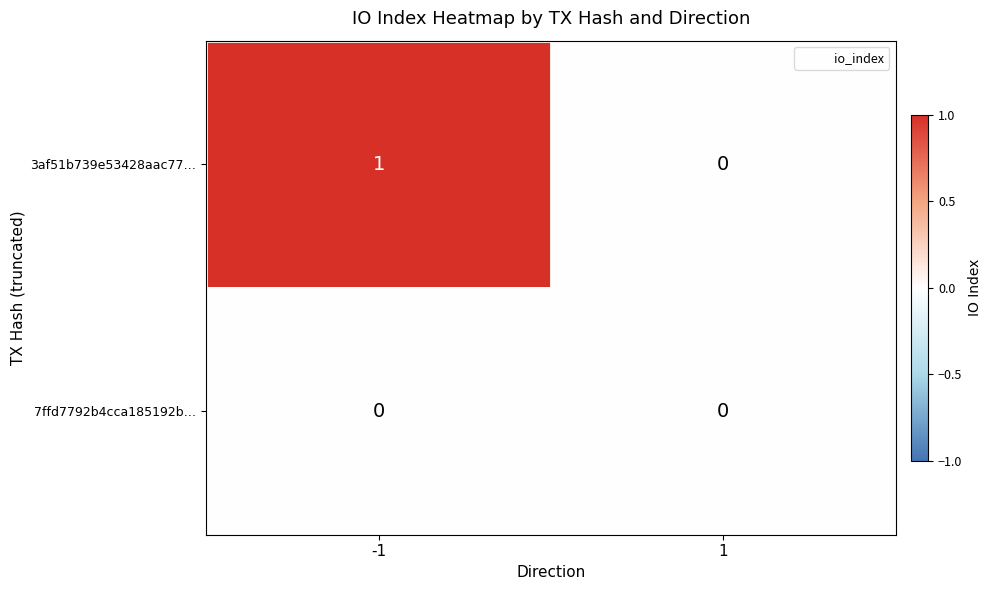

Rank the series by their average value, from lowest to highest.

7ffd7792b4cca185192b…, 3af51b739e53428aac77…